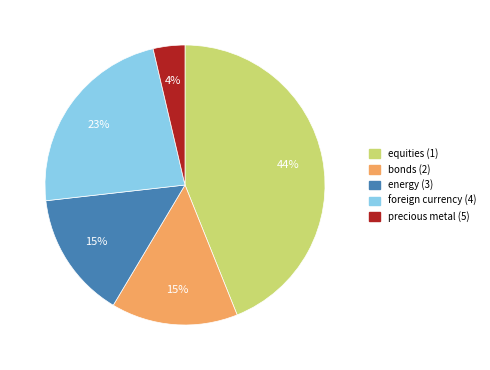

Between bonds (2) and equities (1), which is larger?

equities (1)